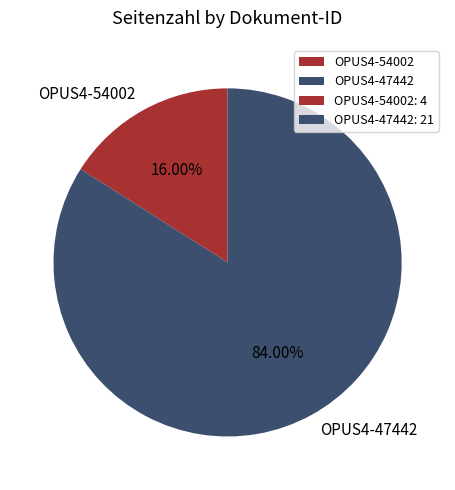

To the nearest percent, what is the difference between the OPUS4-47442 and OPUS4-54002 slice percentages?

68%